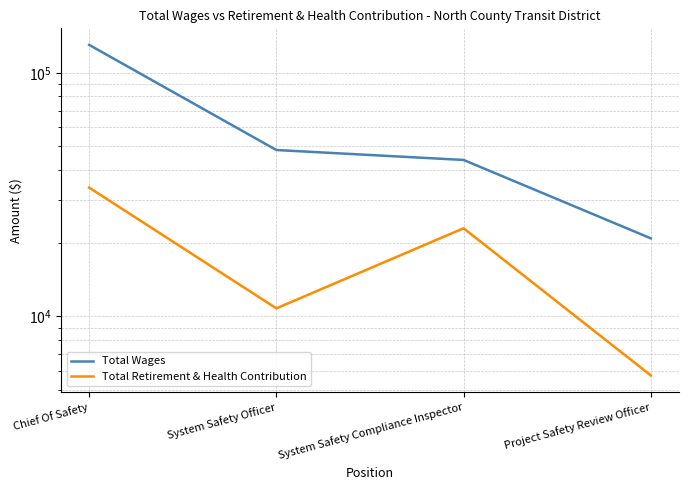

True or false: Total Retirement & Health Contribution and Total Wages cross at least once.

False